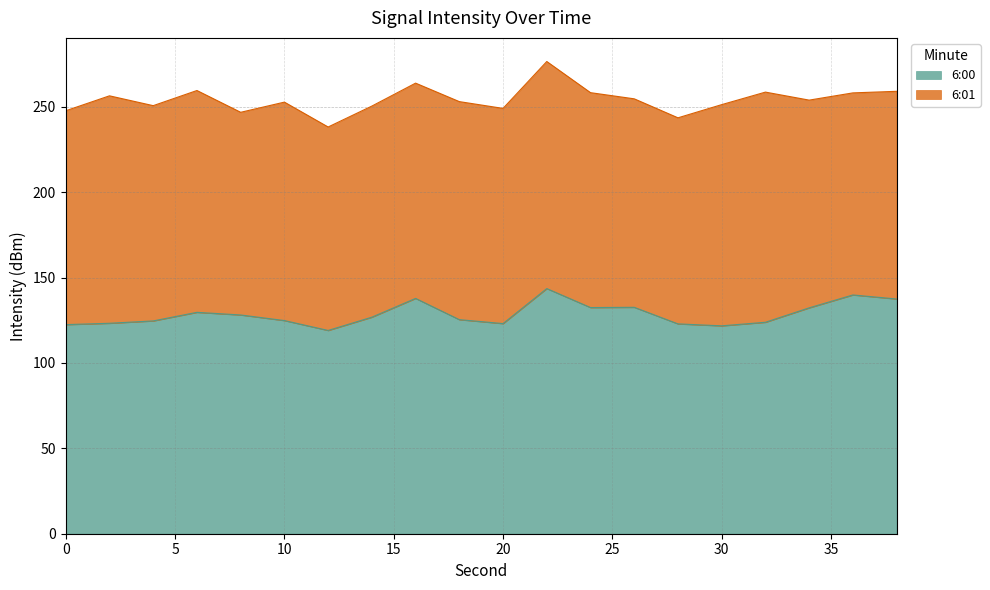

Where does the data first go above 126?

6